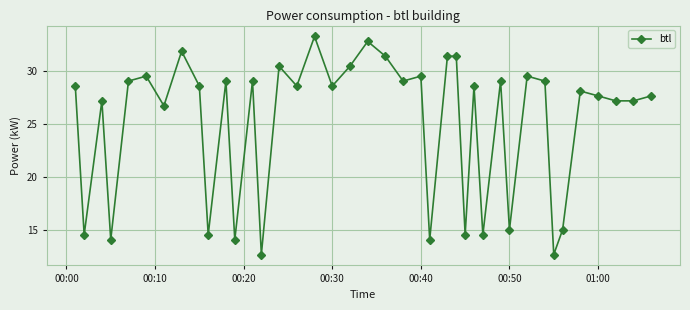

What is the maximum value shown in the chart?

33.3